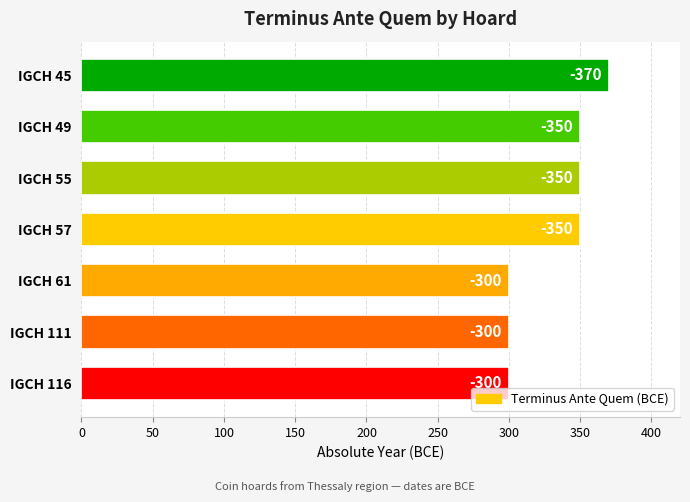

Are the bars horizontal?

Yes